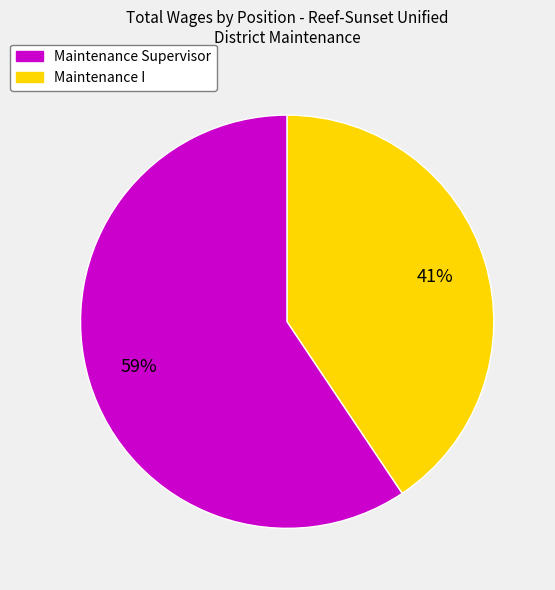

Do Maintenance I and Maintenance Supervisor together represent more than half of the pie?

Yes